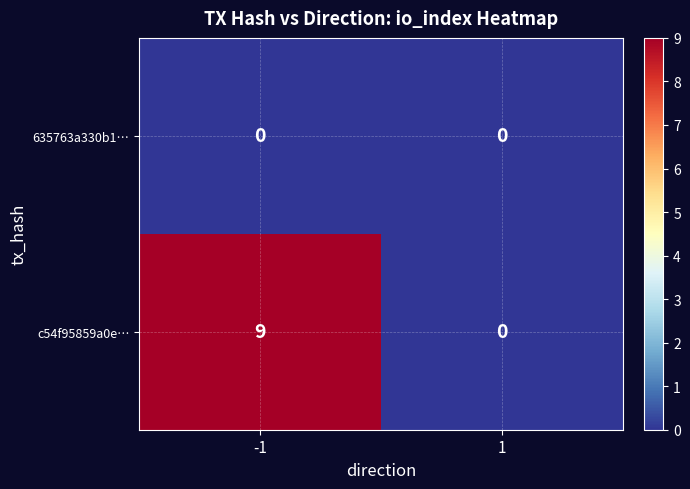

Count the number of categories in the chart.

2